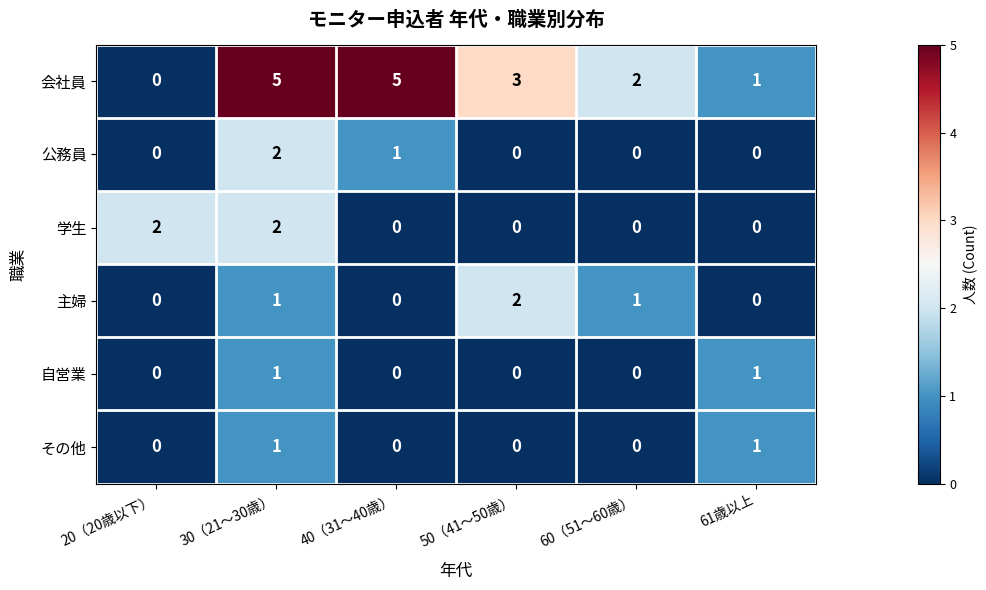

What is the sum of the 会社員 values at 20（20歳以下） and 50（41～50歳）?

3